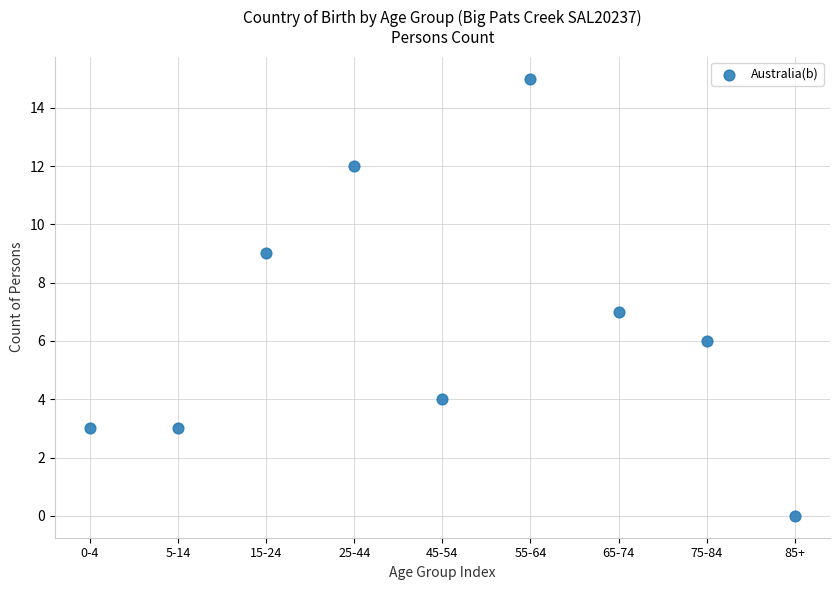

What is the average Y value?

7